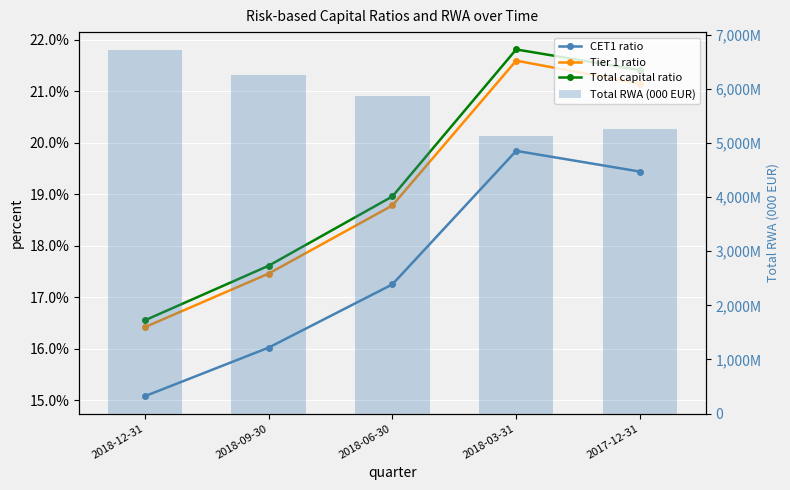

Rank the series at 2018-06-30 from highest to lowest value.

Total RWA (000 EUR), Total capital ratio, Tier 1 ratio, CET1 ratio